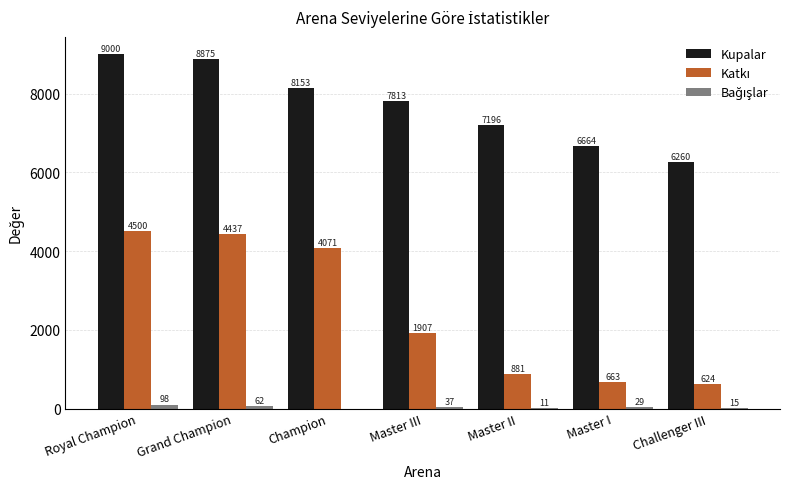

At which category is the sum across all series the highest?

Royal Champion